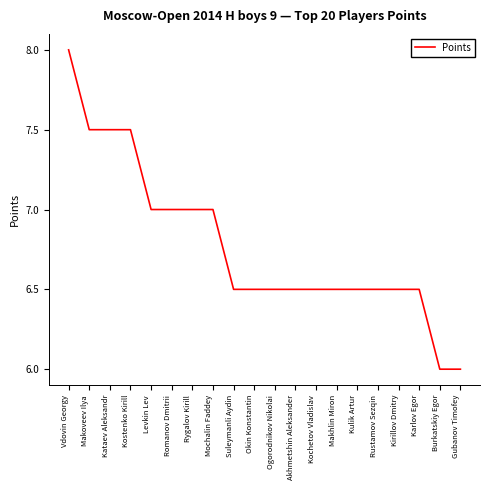

The value at Karlov Egor is 6.5. True or false?

True